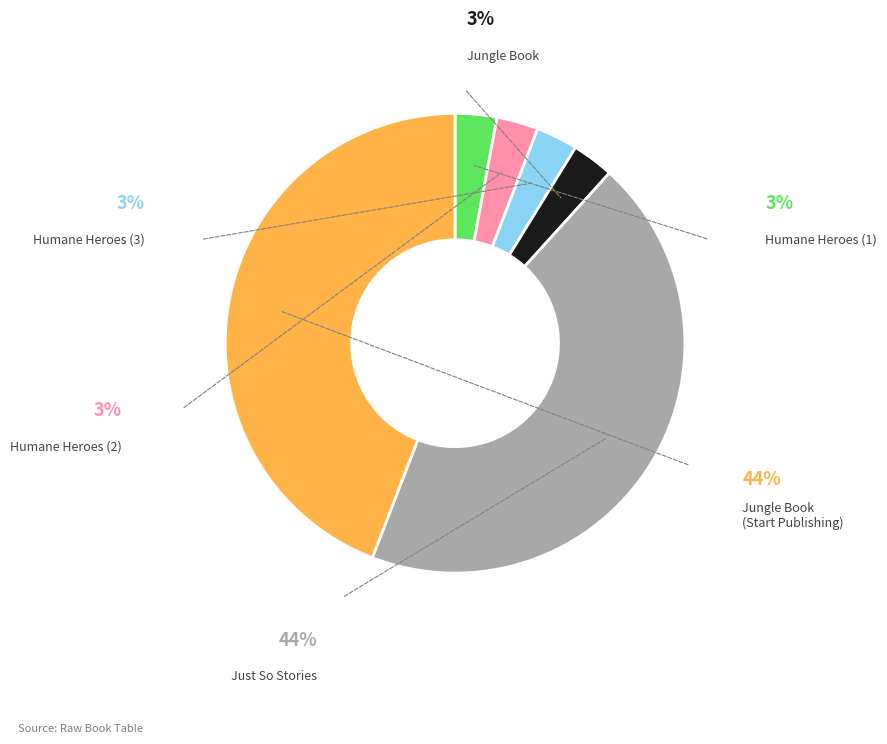

Is there any slice that represents more than half of the pie?

No